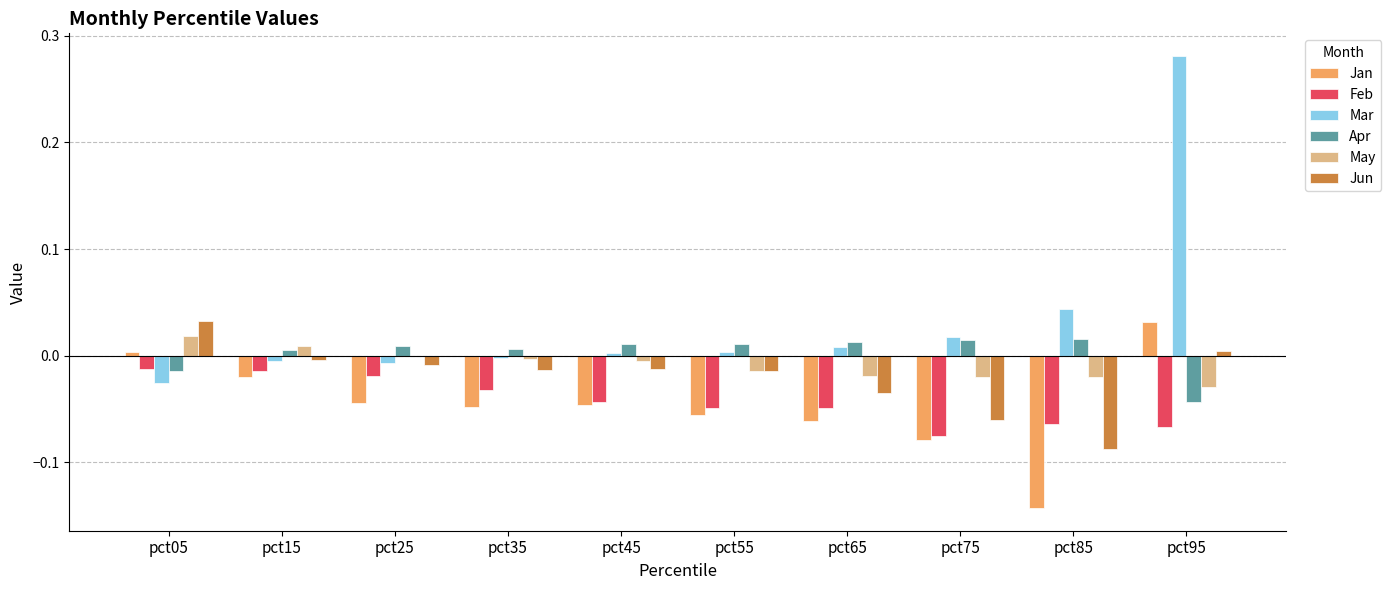

How many categories are shown in the chart?

10